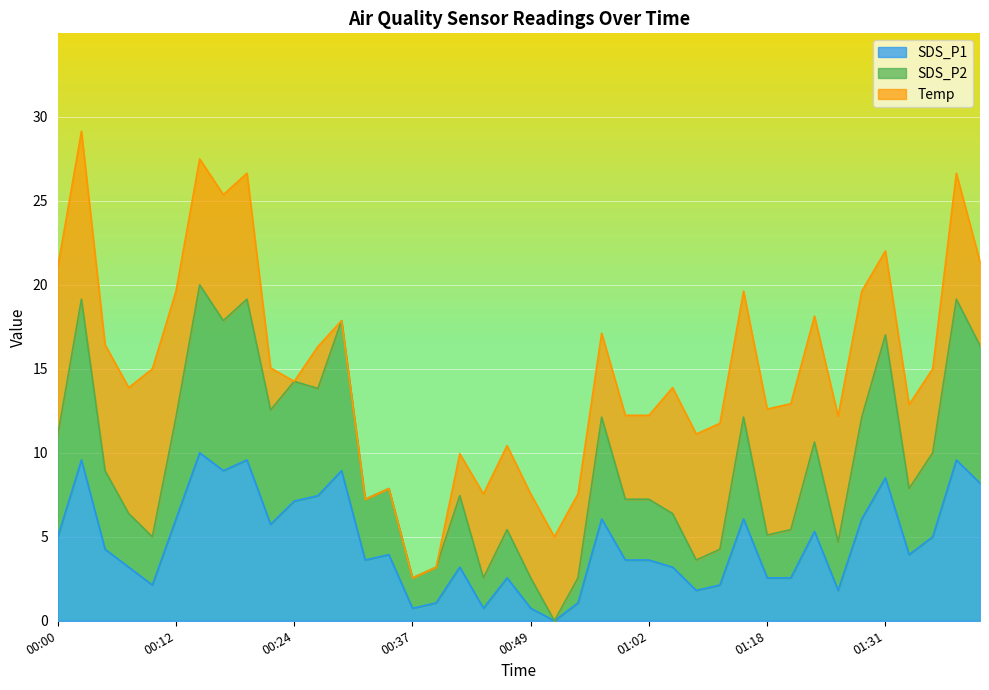

Which category has the highest value in the SDS_P2 series?

00:14